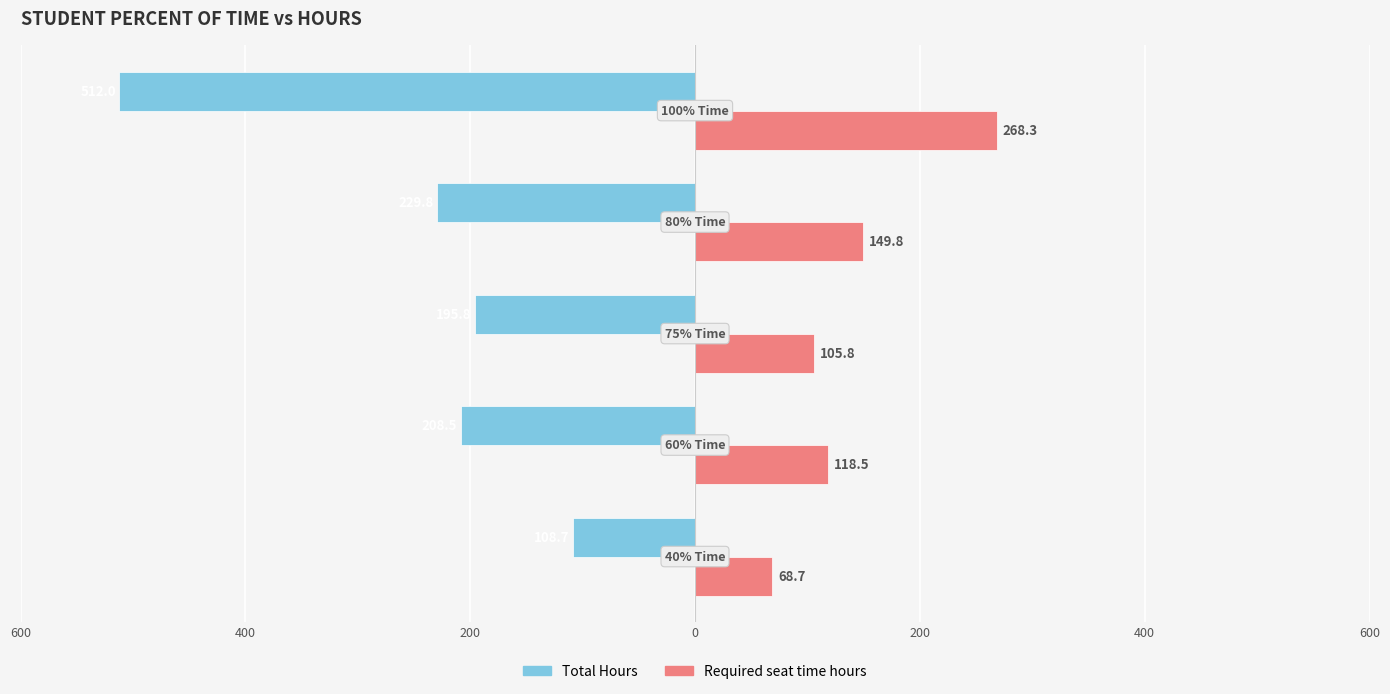

What are all the series names shown in the legend?

Total Hours, Required seat time hours